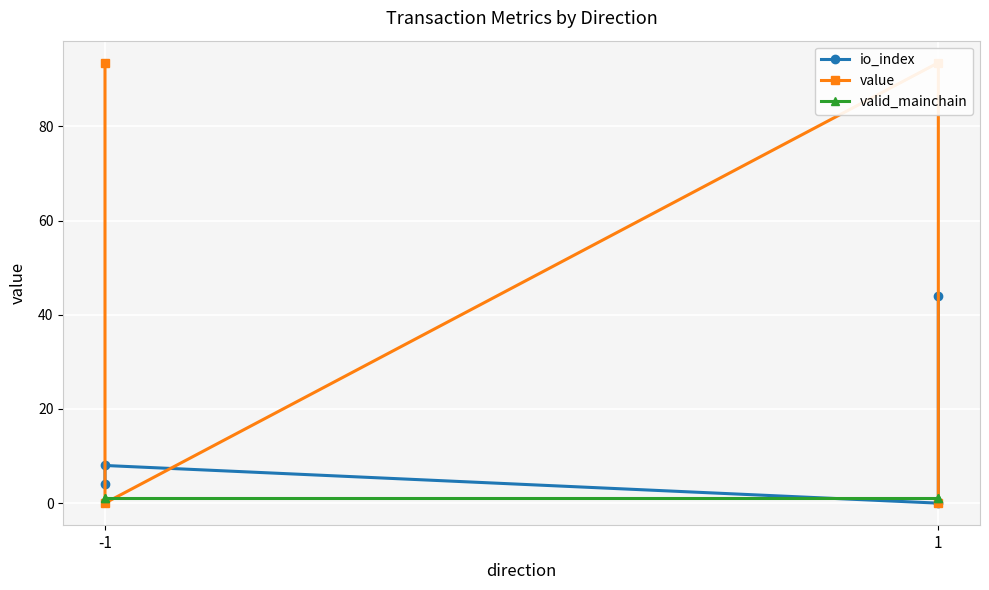

True or false: io_index and valid_mainchain intersect in this chart.

True